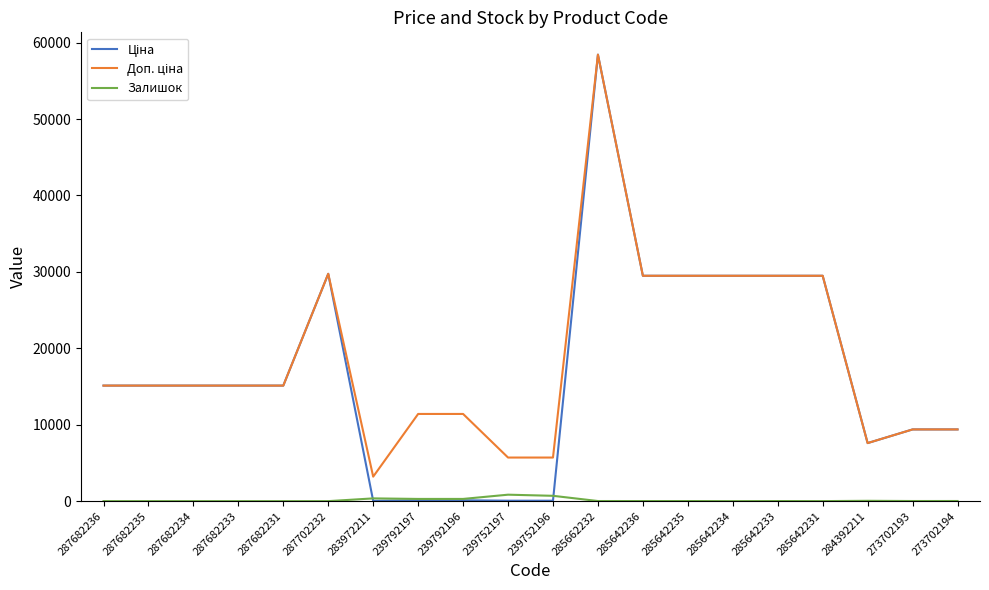

What is the maximum value shown in the chart?

58426.5